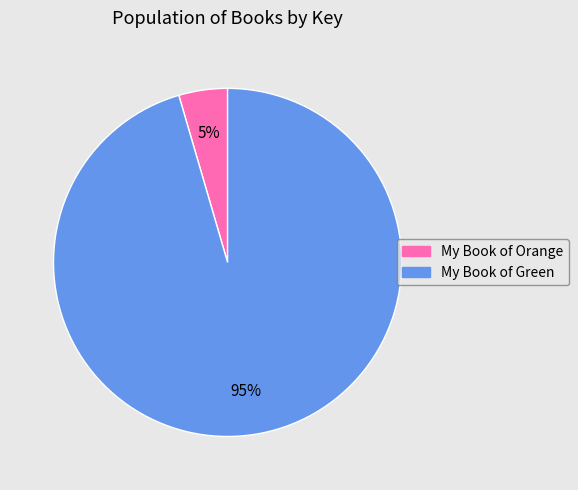

Which category has the biggest portion of the pie?

My Book of Green